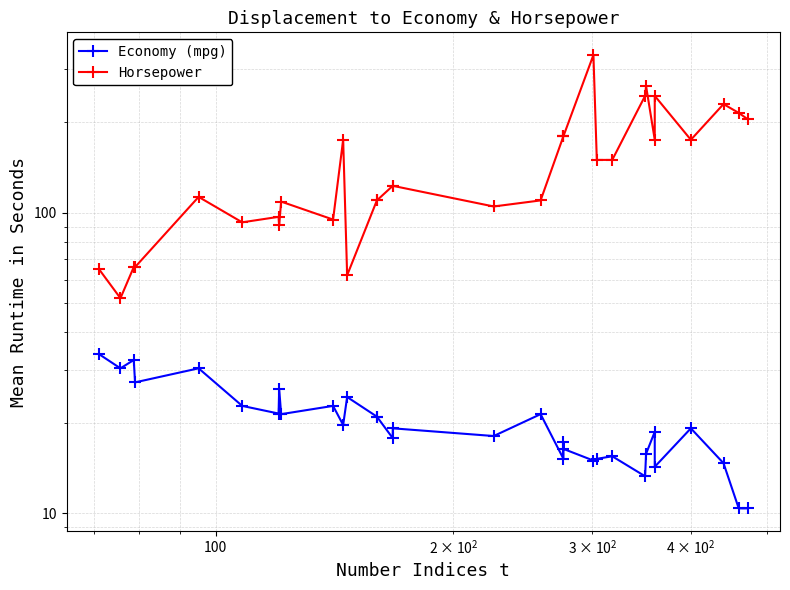

What is the lowest value of the Economy (mpg) series?

10.4